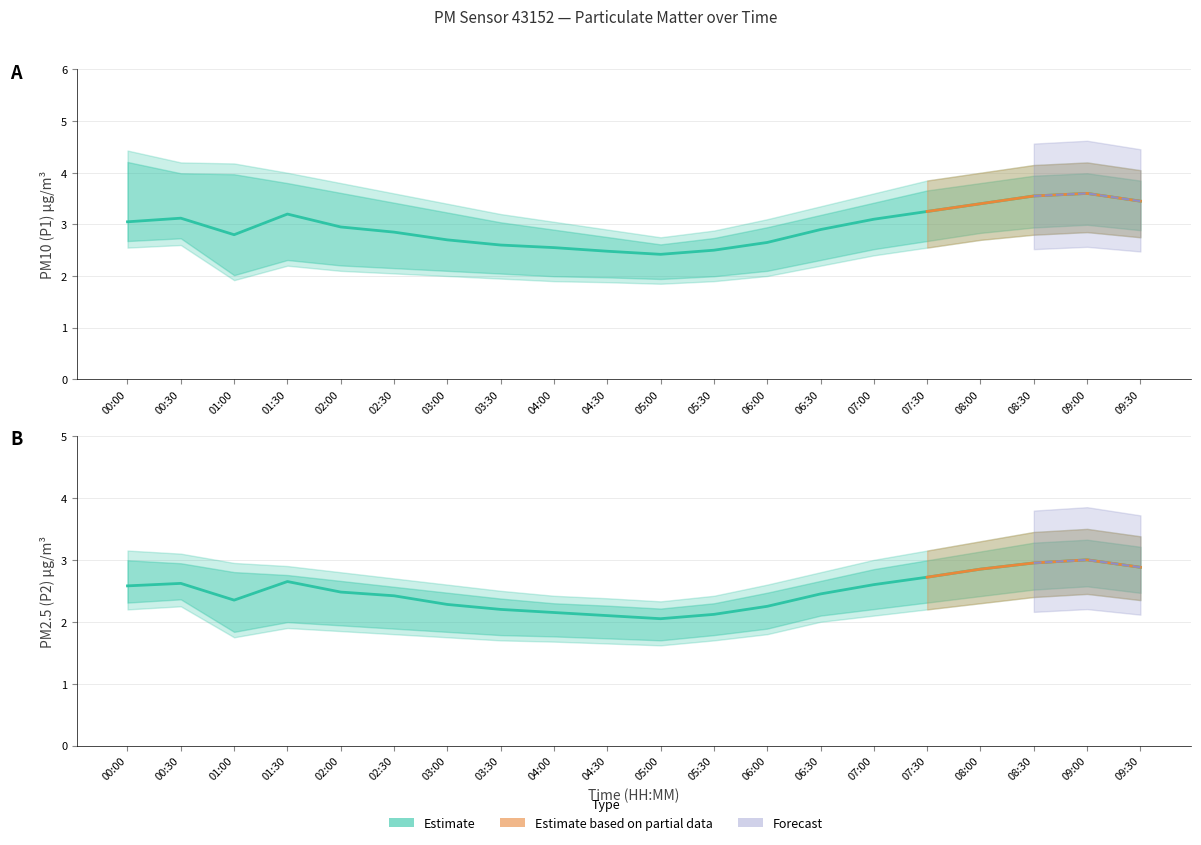

The P1_lower series shows 3.5 at 00:00. True or false?

False